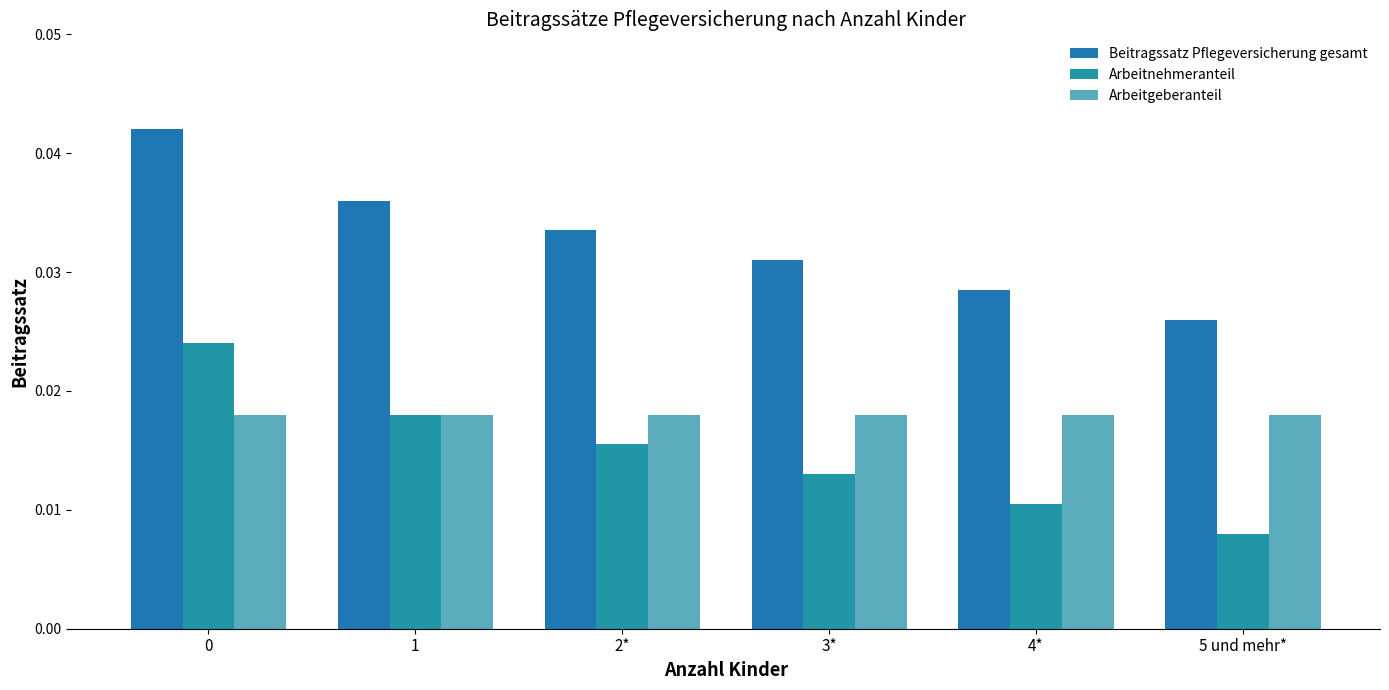

List the series in order of their overall mean, highest first.

Beitragssatz Pflegeversicherung gesamt, Arbeitgeberanteil, Arbeitnehmeranteil